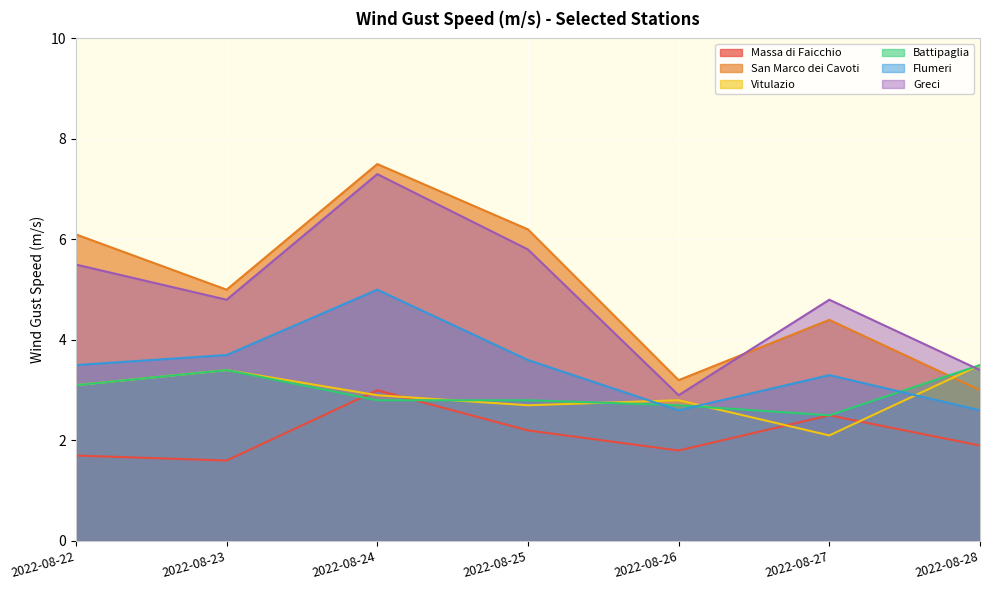

At which category does Flumeri reach its first local valley?

2022-08-26